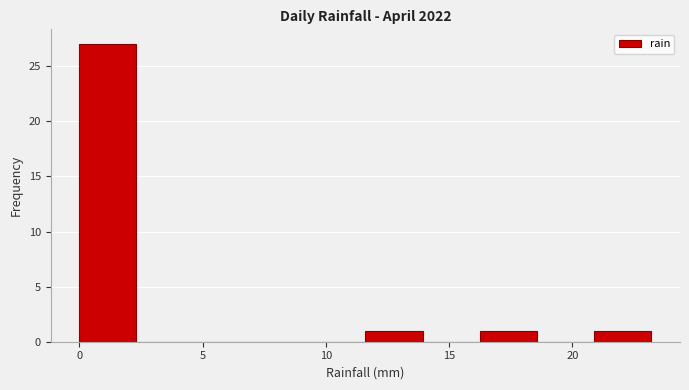

Reading left to right, transcribe this chart: for each bar, give the range it covers on the x-axis and its height. Neither the bar edges nor the heights are printed on the chart, so give them approximately, as read against the axes.

0.0 to 2.5: 27
2.5 to 4.5: 0
4.5 to 7.0: 0
7.0 to 9.5: 0
9.5 to 11.5: 0
11.5 to 14.0: 1
14.0 to 16.0: 0
16.0 to 18.5: 1
18.5 to 21.0: 0
21.0 to 23.0: 1